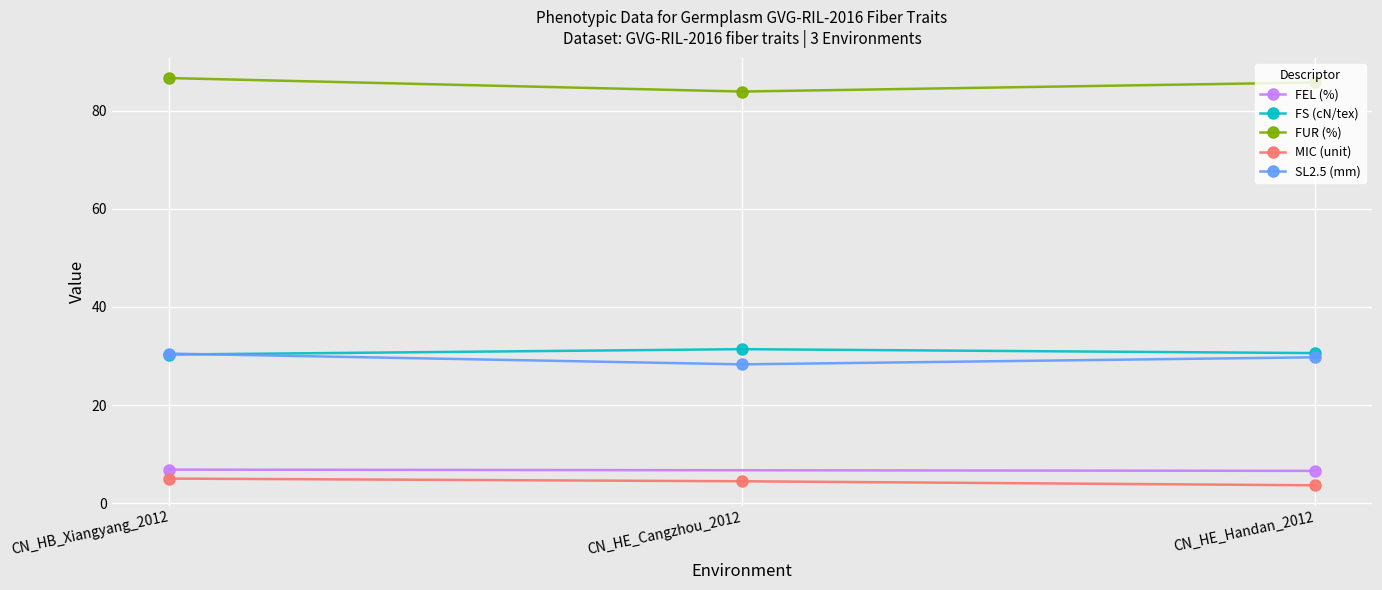

Between CN_HB_Xiangyang_2012 and CN_HE_Cangzhou_2012, which is larger?

CN_HE_Cangzhou_2012